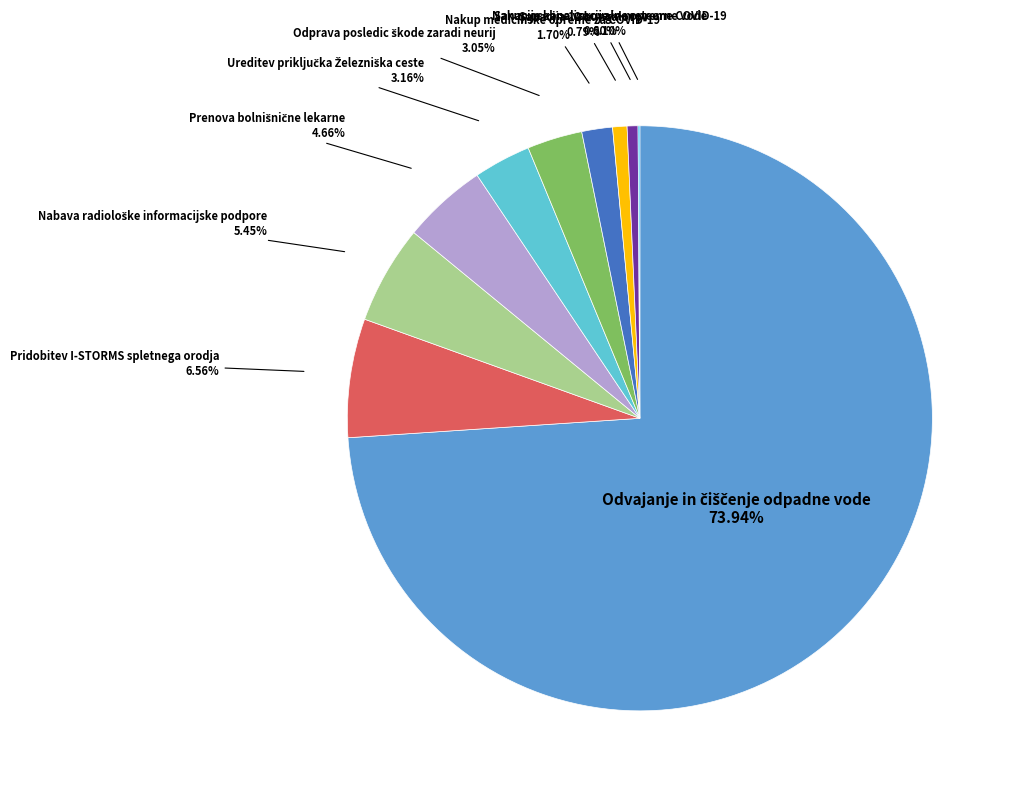

Does any single category account for the majority?

Yes